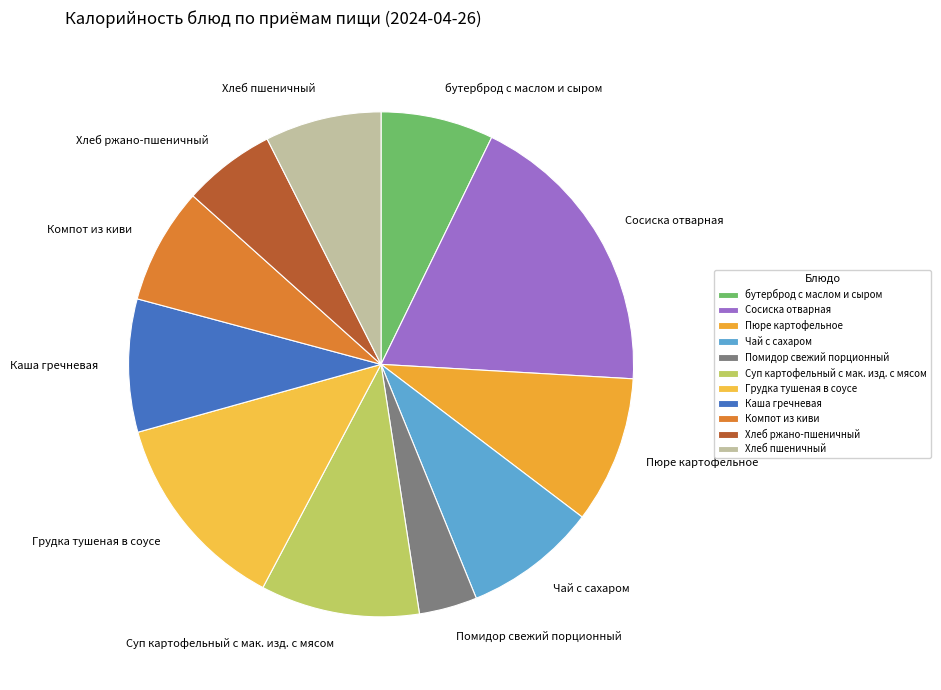

Which has a higher value, Хлеб пшеничный or Хлеб ржано-пшеничный?

Хлеб пшеничный